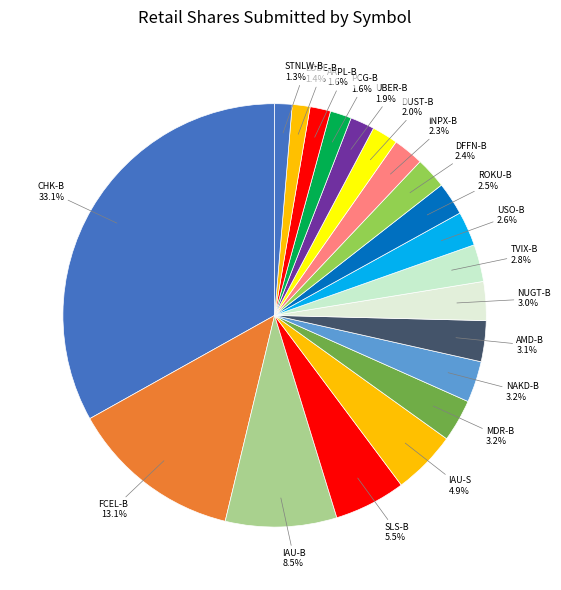

Count the number of slices in the pie.

20